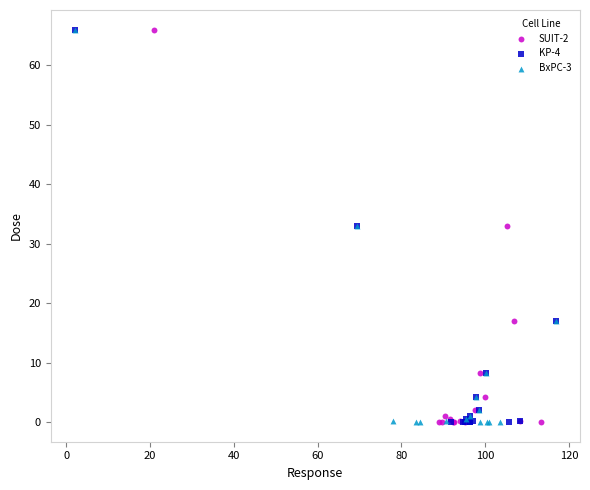

What are all the series names shown in the legend?

SUIT-2, KP-4, BxPC-3